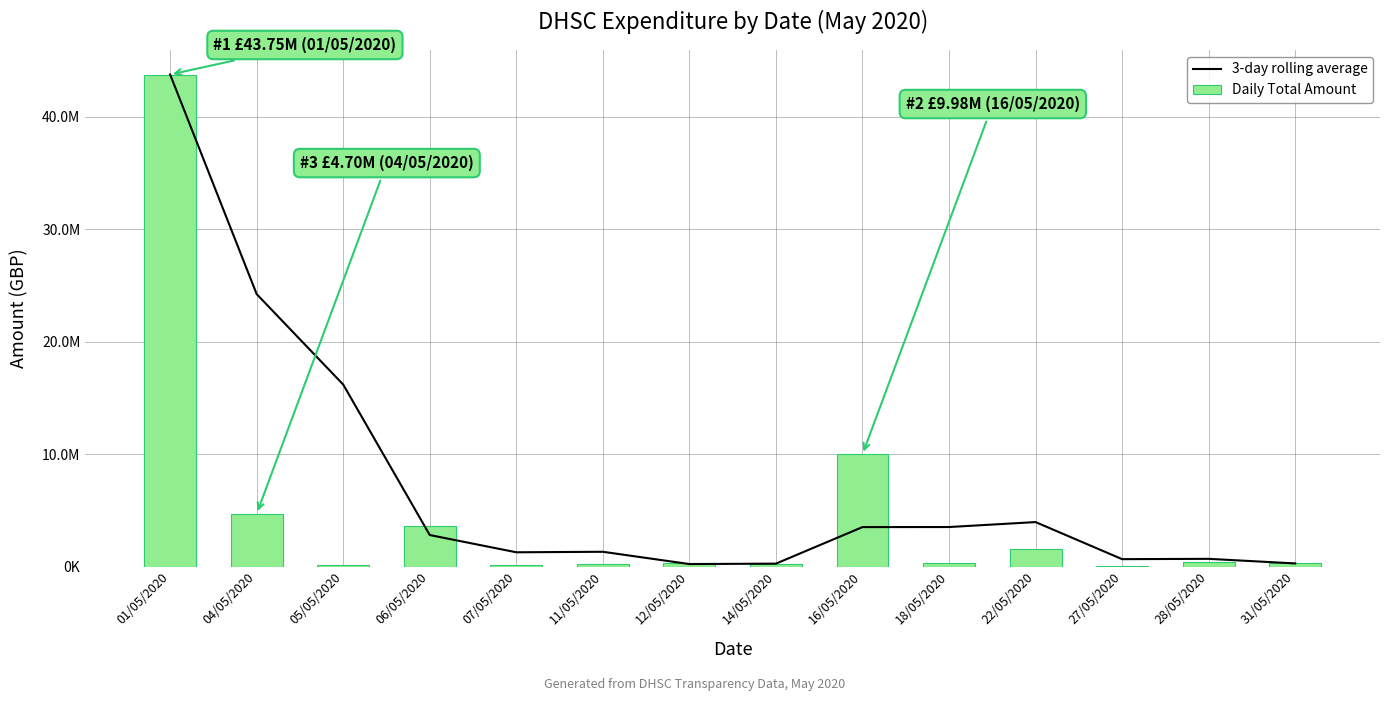

Rank the categories by 3-day rolling average value from lowest to highest.

12/05/2020, 14/05/2020, 31/05/2020, 27/05/2020, 28/05/2020, 07/05/2020, 11/05/2020, 06/05/2020, 16/05/2020, 18/05/2020, 22/05/2020, 05/05/2020, 04/05/2020, 01/05/2020